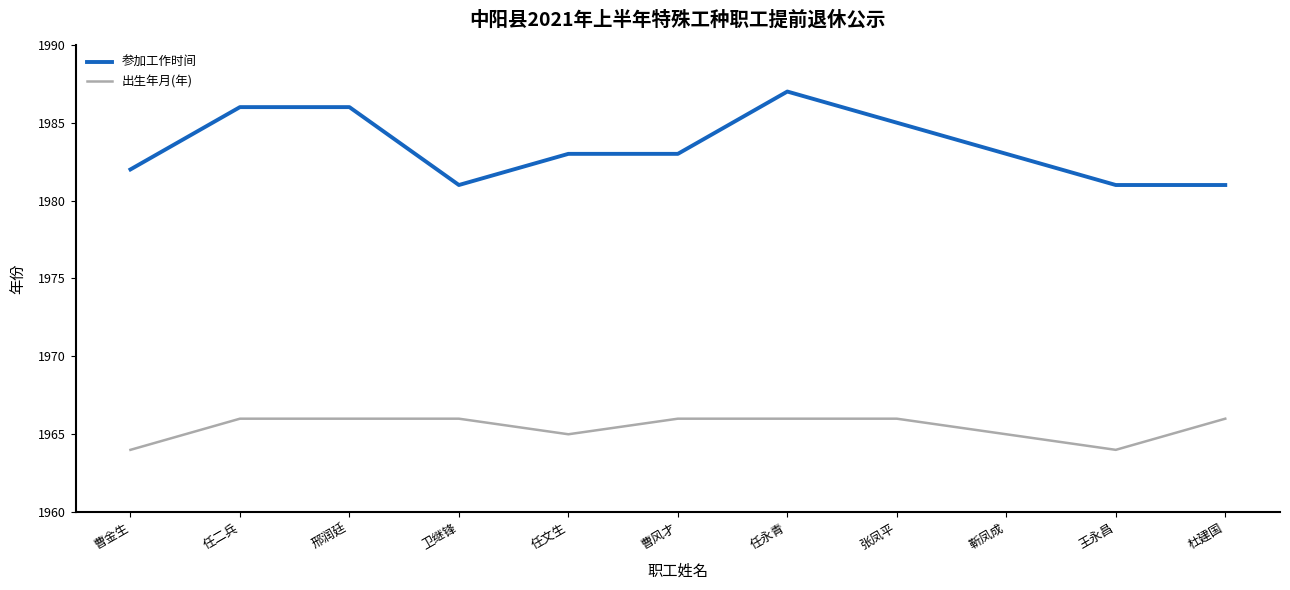

Reading left to right, extract all data points from this chart.

参加工作时间: 1982	1986	1986	1981	1983	1983	1987	1985	1983	1981	1981
出生年月(年): 1964	1966	1966	1966	1965	1966	1966	1966	1965	1964	1966